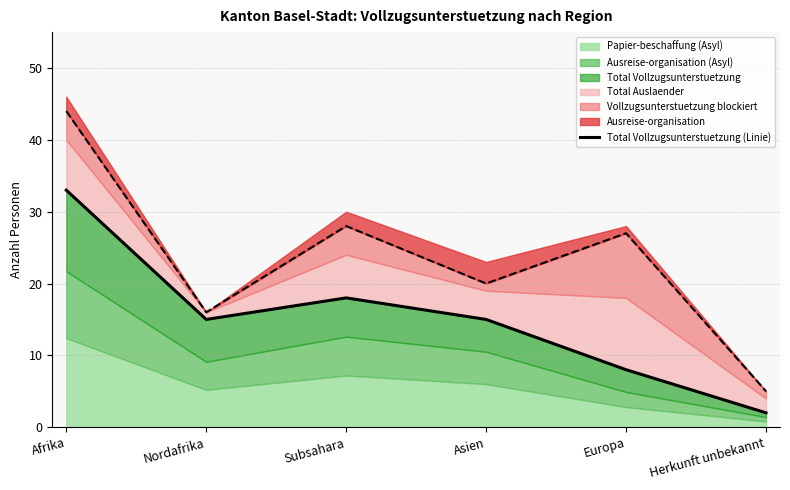

Does the chart have visible grid lines?

Yes